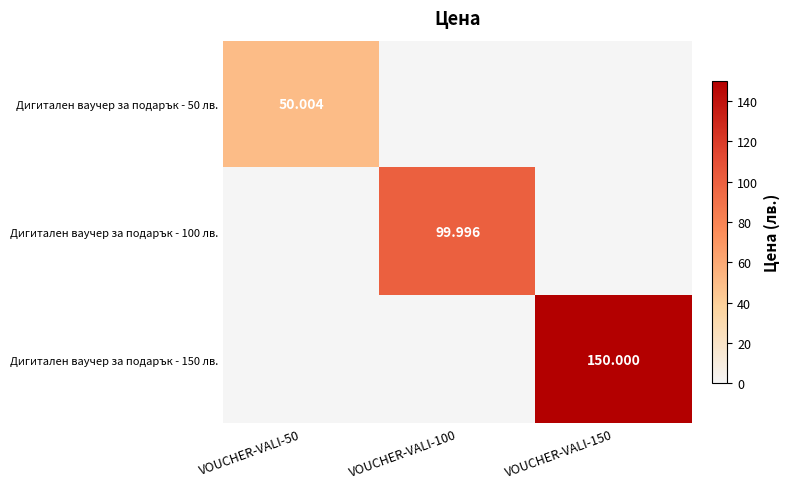

Is the value of Дигитален ваучер за подарък - 50 лв. at VOUCHER-VALI-50 greater than the value of Дигитален ваучер за подарък - 100 лв. at VOUCHER-VALI-100?

No